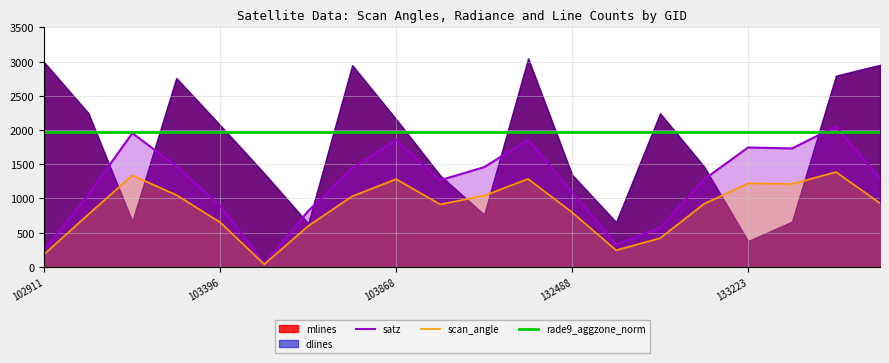

The rade9_aggzone_norm series shows 0.1 at 103270. True or false?

False